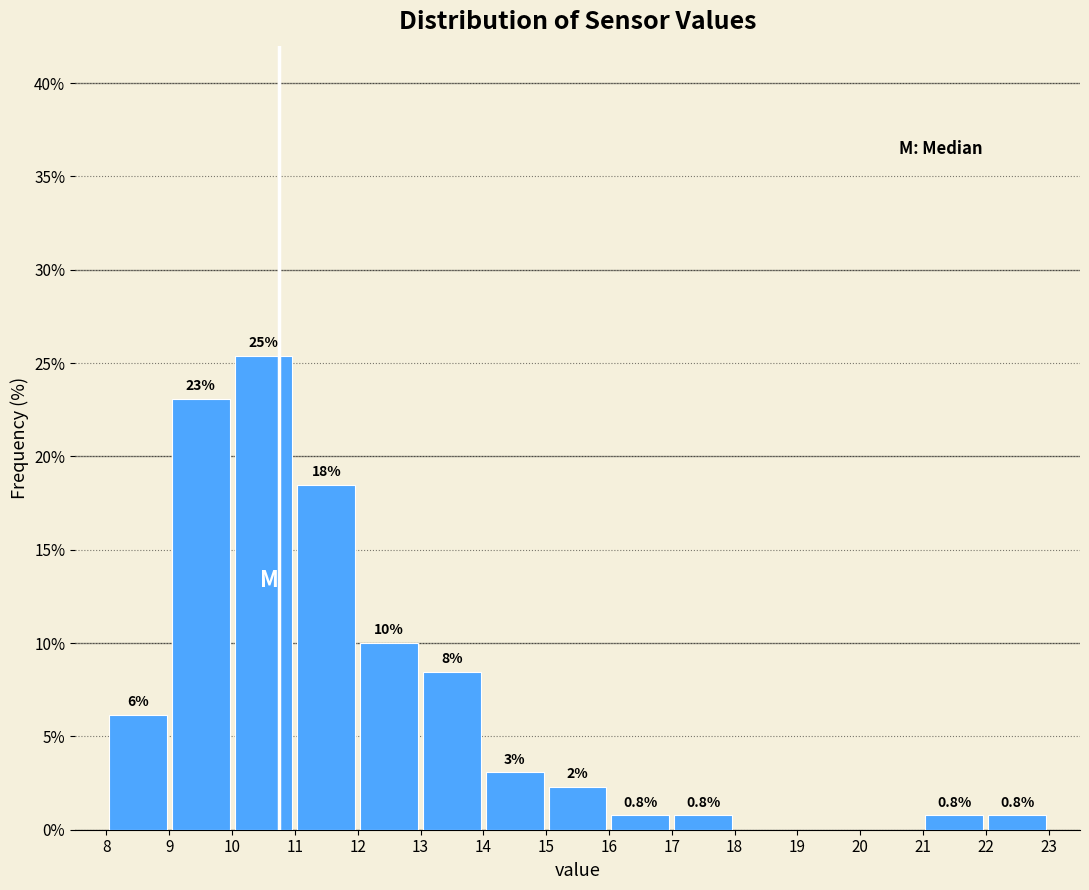

Which range on the x-axis has the tallest bar?

10 to 11